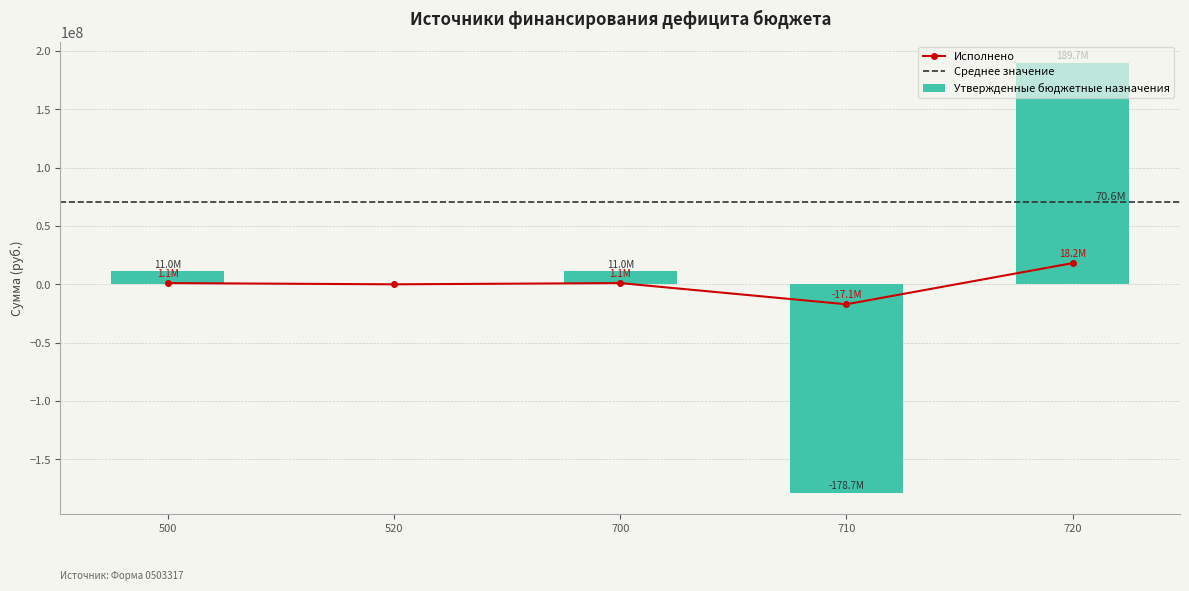

Which series has the largest total across all categories?

Код строки (Утвержденные)